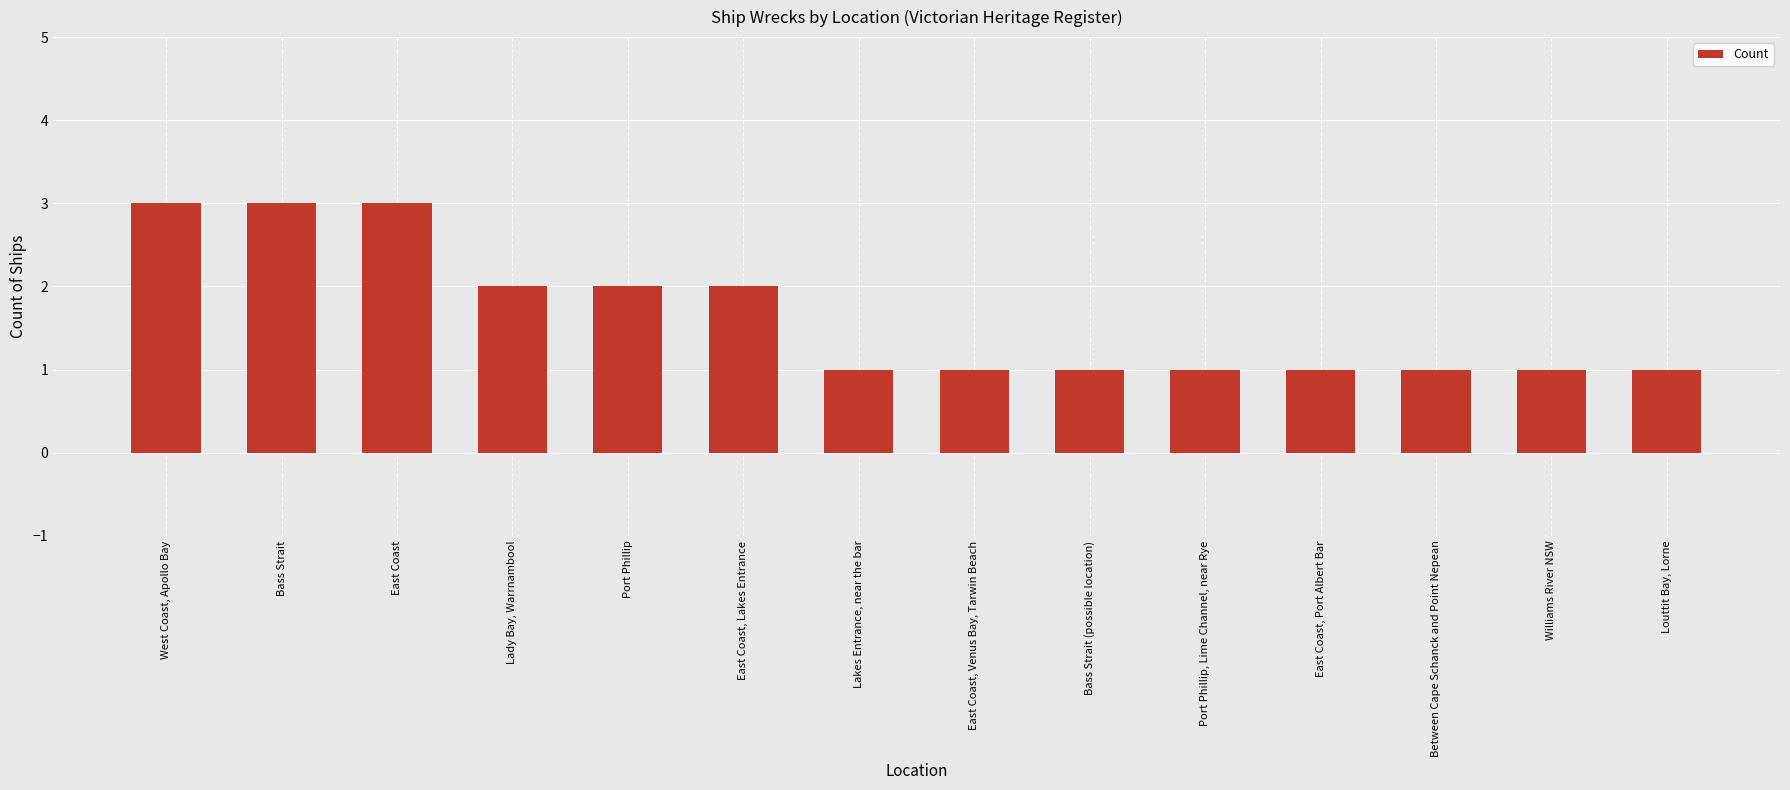

True or false: the data shows 1 at Port Phillip, Lime Channel, near Rye.

True